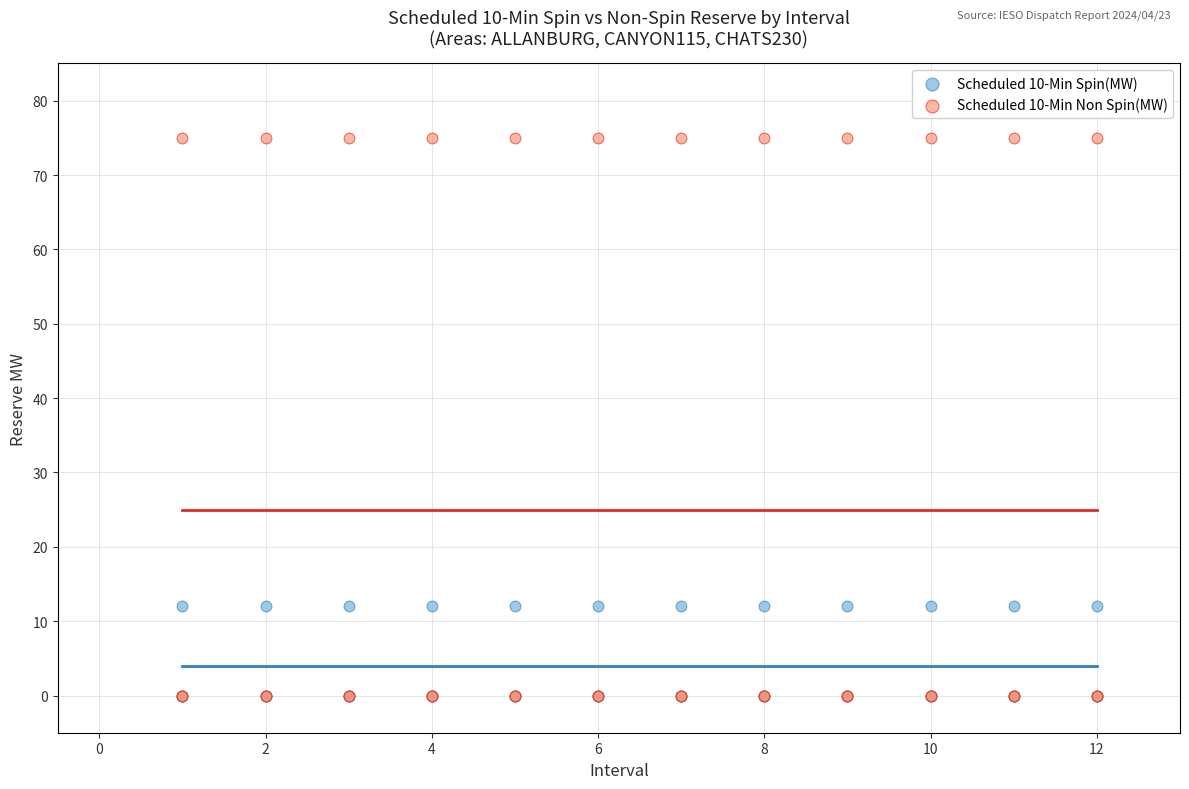

What are all the series names shown in the legend?

Scheduled 10-Min Spin(MW), Scheduled 10-Min Non Spin(MW)